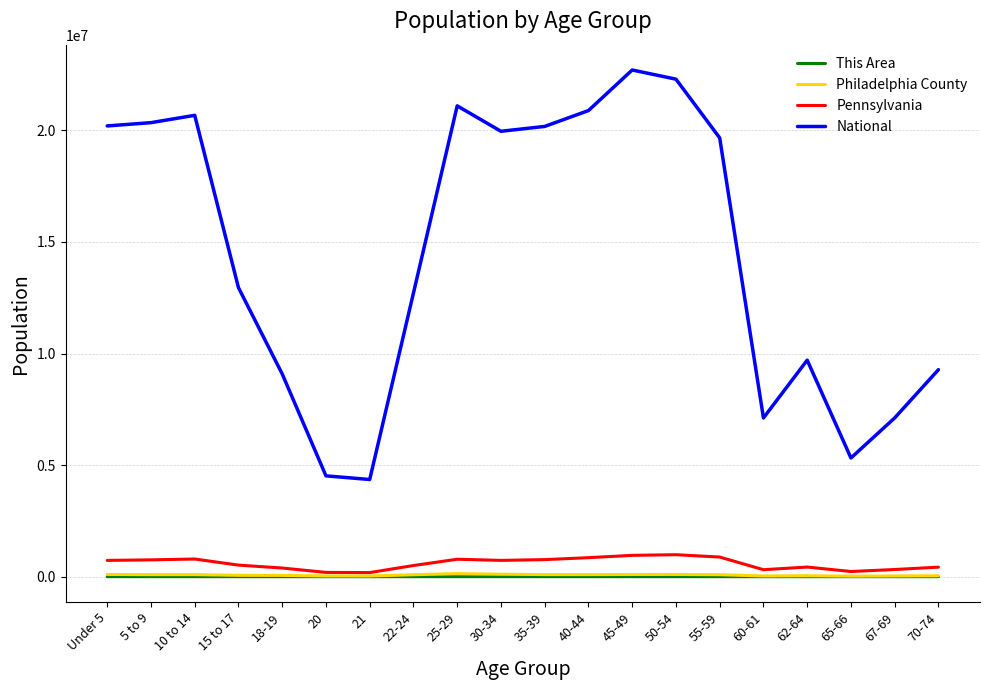

What is the spread (max minus min) of values at 65-66?

5319842